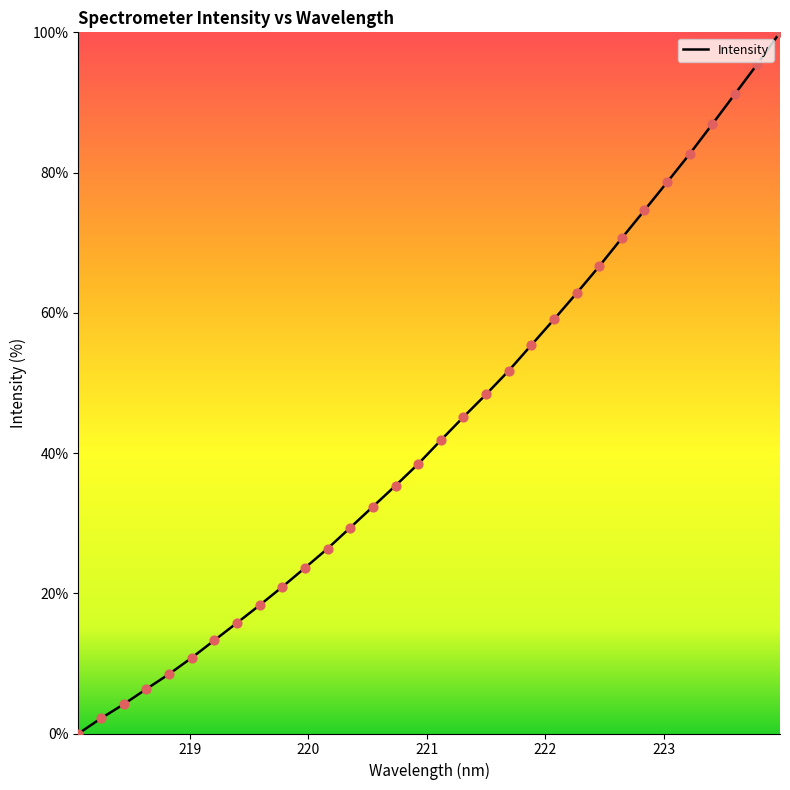

What is the difference between the maximum and minimum values?

100.0